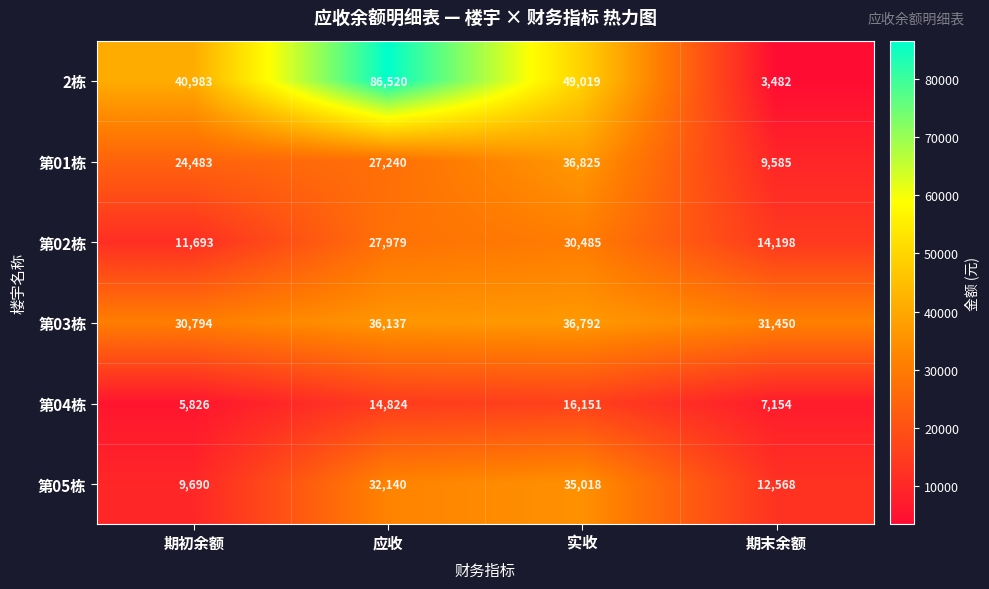

List the series in order of their peak value, highest first.

2栋, 第01栋, 第03栋, 第05栋, 第02栋, 第04栋